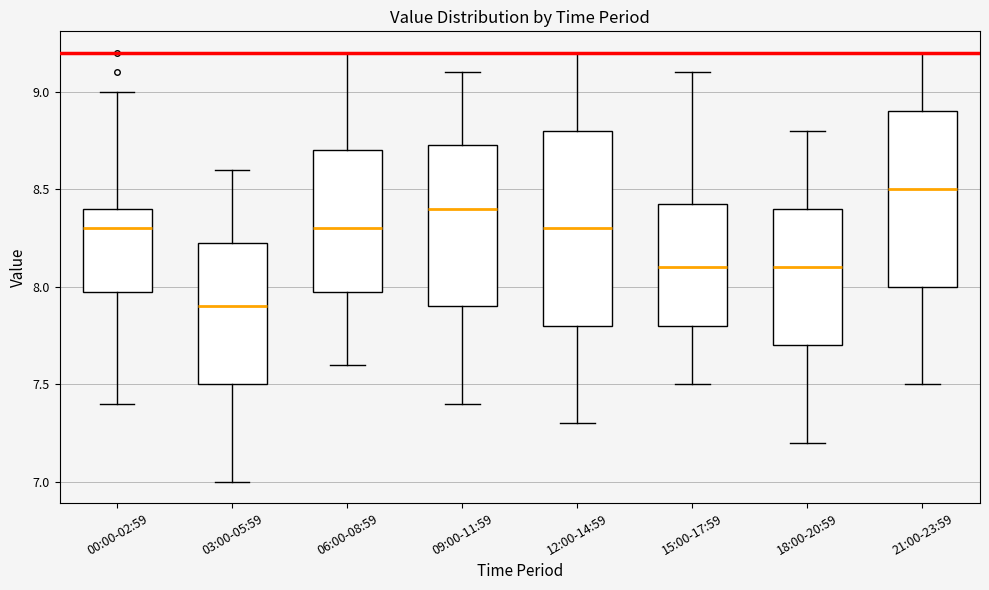

Reading left to right, transcribe this box plot: for each box, give where its median line is, the range the box spans, and where its two whiskers end, as read against the y-axis. The values are not printed on the chart, so give them approximately, as read against the axis.

00:00-02:59: median 8.30, box 8.00 to 8.40, whiskers 7.40 to 9.00
03:00-05:59: median 7.90, box 7.50 to 8.25, whiskers 7.00 to 8.60
06:00-08:59: median 8.30, box 8.00 to 8.70, whiskers 7.60 to 9.20
09:00-11:59: median 8.40, box 7.90 to 8.75, whiskers 7.40 to 9.10
12:00-14:59: median 8.30, box 7.80 to 8.80, whiskers 7.30 to 9.20
15:00-17:59: median 8.10, box 7.80 to 8.45, whiskers 7.50 to 9.10
18:00-20:59: median 8.10, box 7.70 to 8.40, whiskers 7.20 to 8.80
21:00-23:59: median 8.50, box 8.00 to 8.90, whiskers 7.50 to 9.20